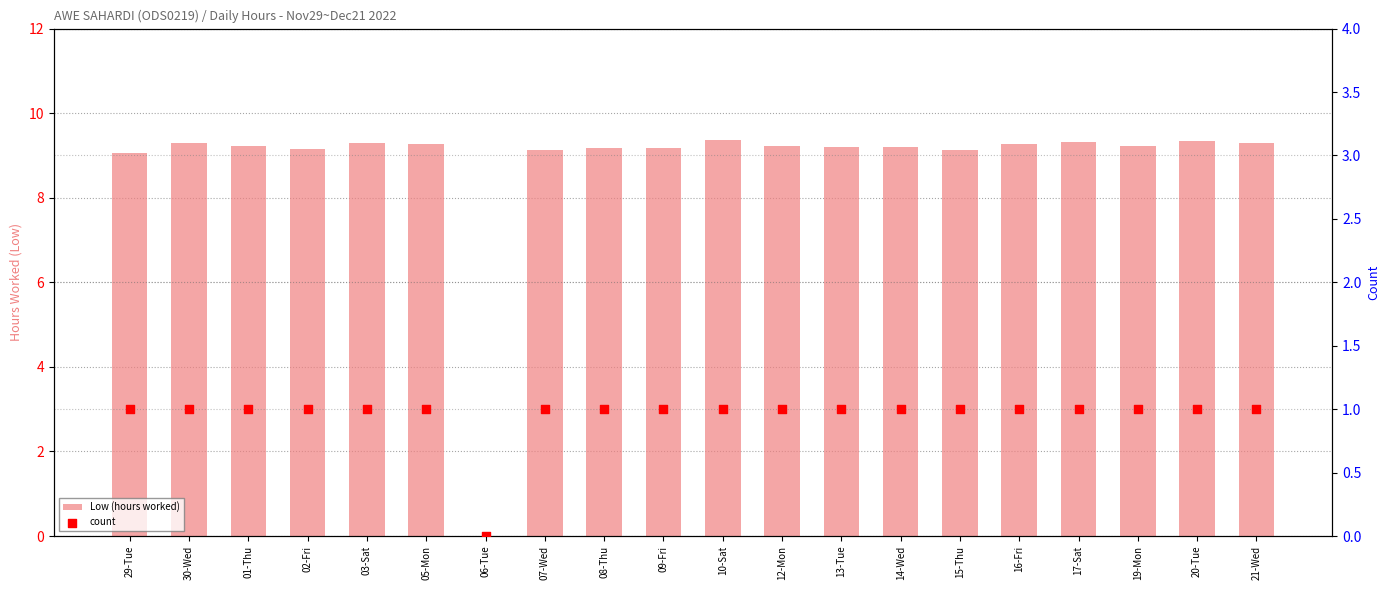

Which series has the widest spread of Y values?

Low (hours worked)